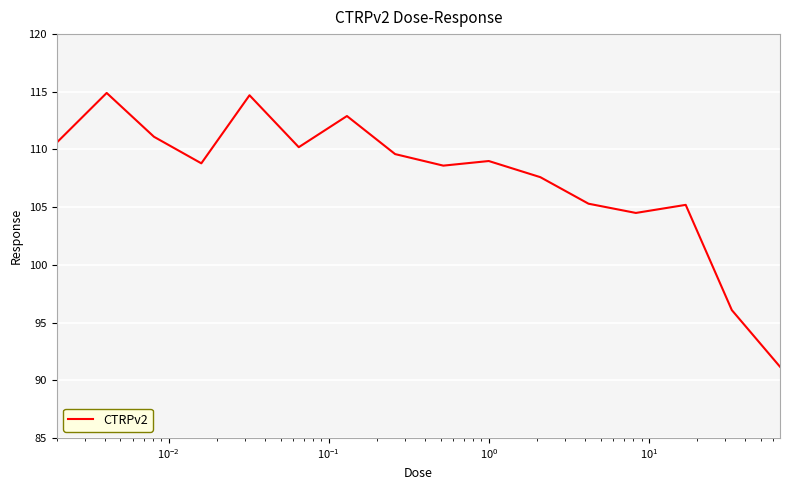

How many lines are shown in the chart?

1